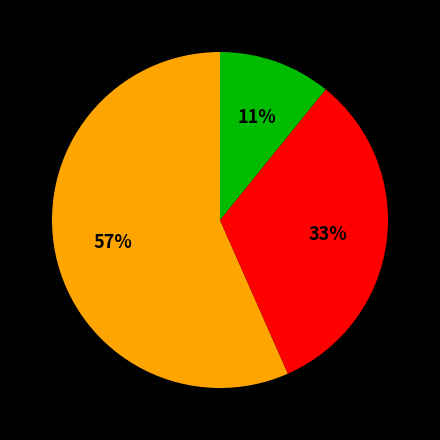

To the nearest percent, what is the average slice percentage?

33%